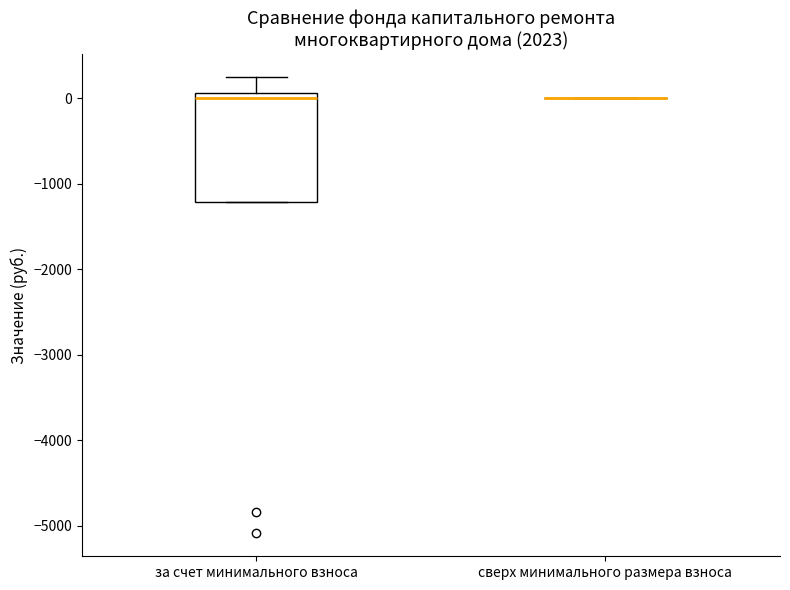

Reading left to right, read every box against the y-axis: the position of its median line, the range the box covers, and the ends of its whiskers. The values are not printed on the chart, so give them approximately, as read against the axis.

за счет минимального взноса: median 0, box -1200 to 100, whiskers -1200 to 200
сверх минимального размера взноса: box collapsed to a line at 0, whiskers 0 to 0